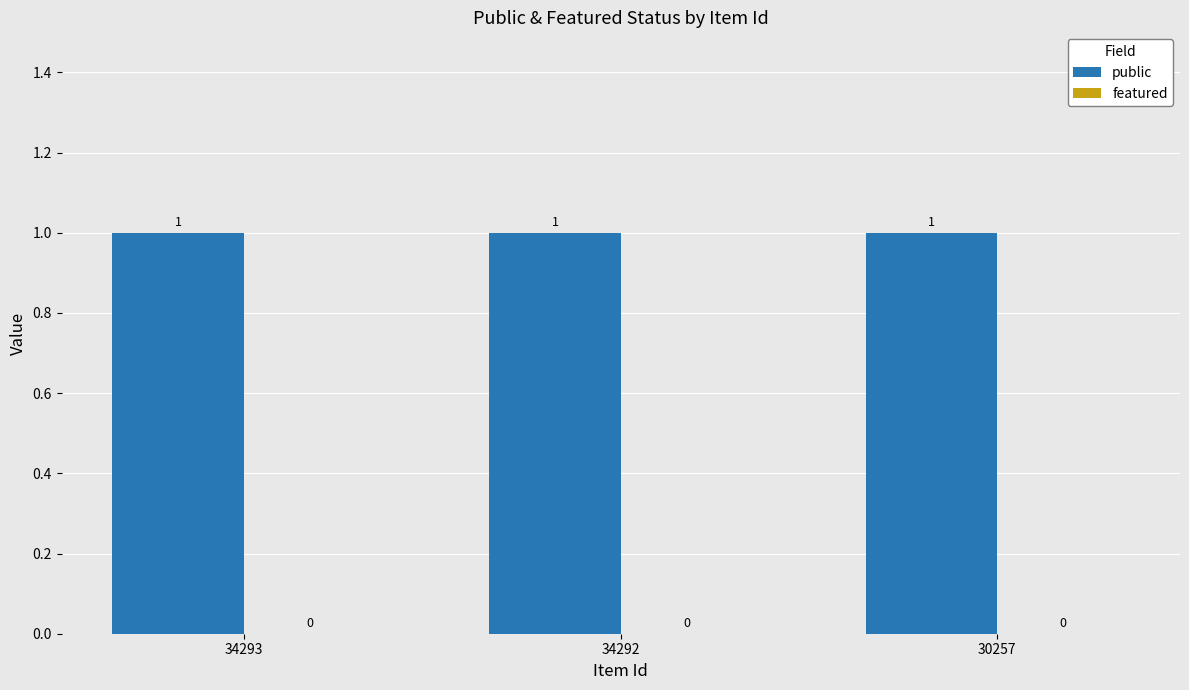

Is the value of featured at 30257 greater than the value of public at 34293?

No